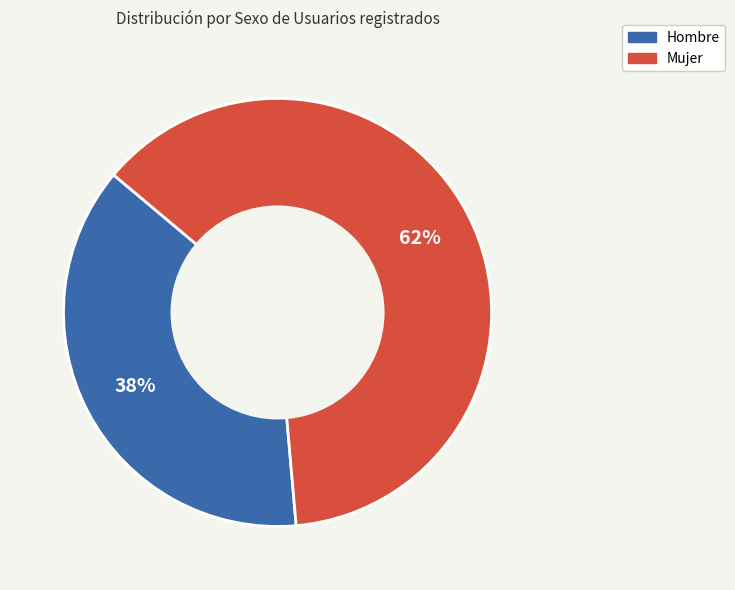

Count the number of slices in the pie.

2